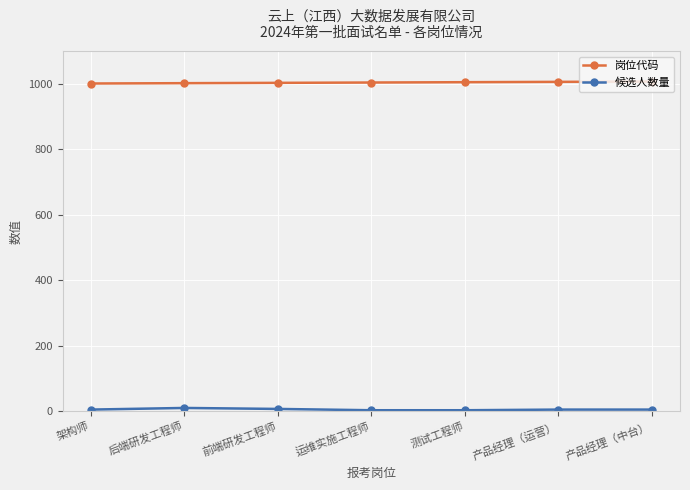

What is the lowest value of the 岗位代码 series?

1001